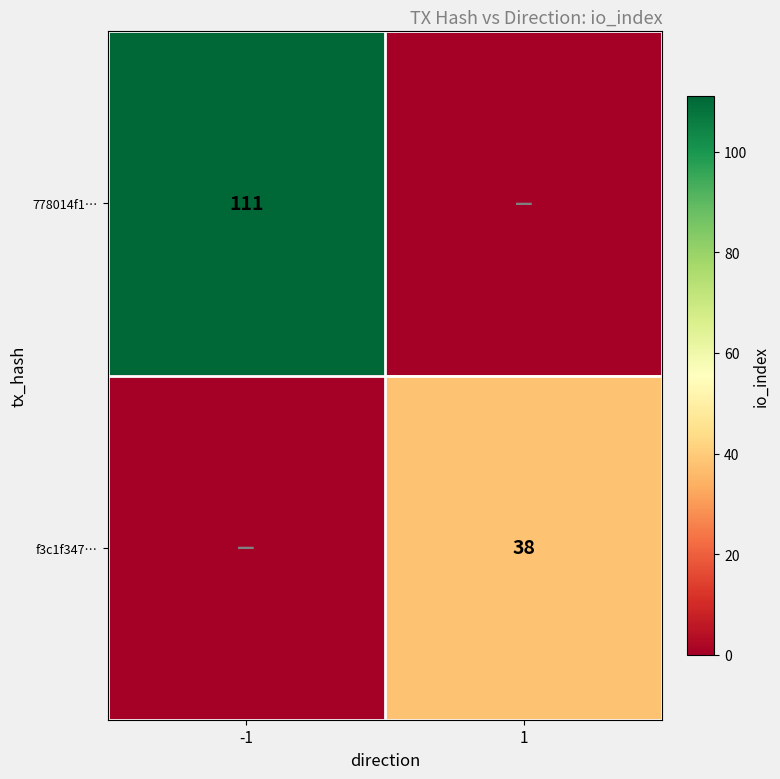

What is the spread (max minus min) of values at 1?

38